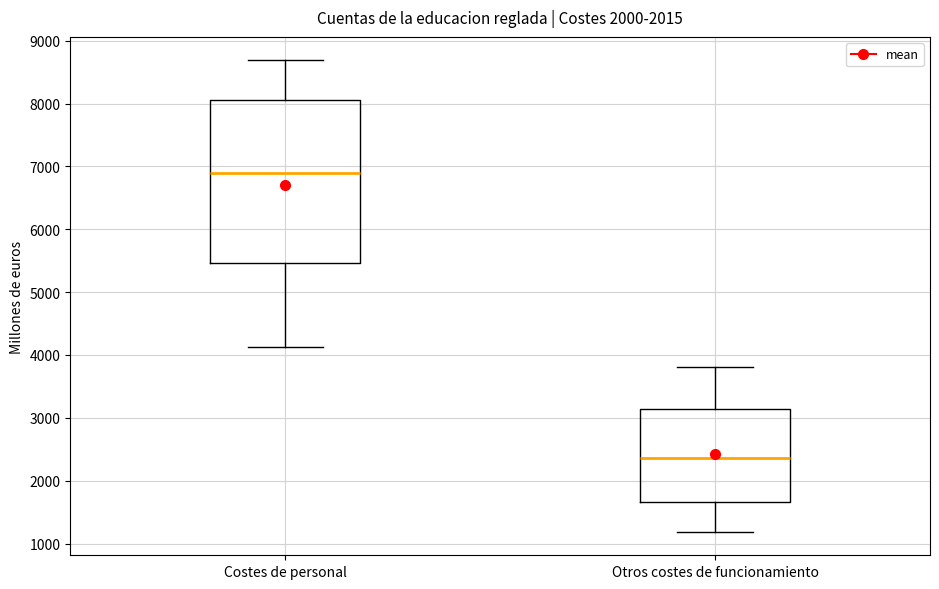

Reading left to right, transcribe this box plot: for each box, give where its median line is, the range the box spans, and where its two whiskers end, as read against the y-axis. The values are not printed on the chart, so give them approximately, as read against the axis.

Costes de personal: median 6900, box 5500 to 8100, whiskers 4100 to 8700
Otros costes de funcionamiento: median 2400, box 1700 to 3100, whiskers 1200 to 3800